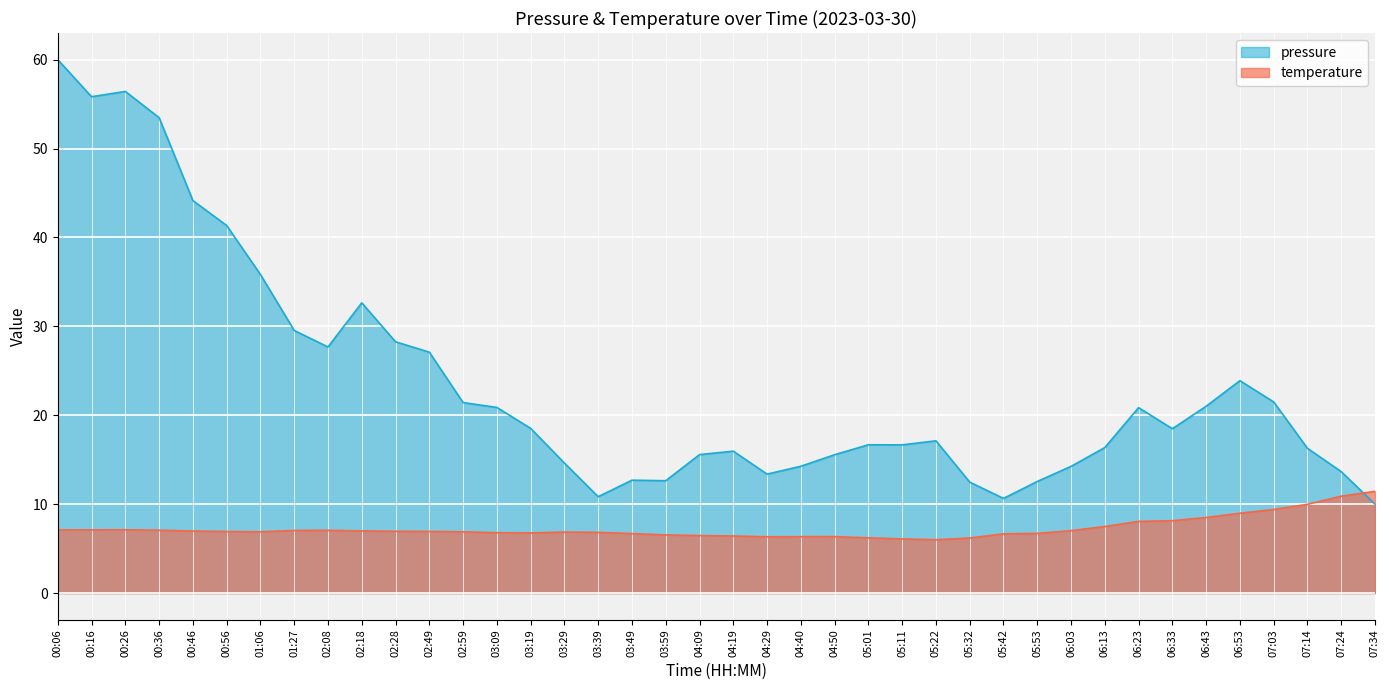

Is it true that temperature equals 3.0 at 00:36?

False